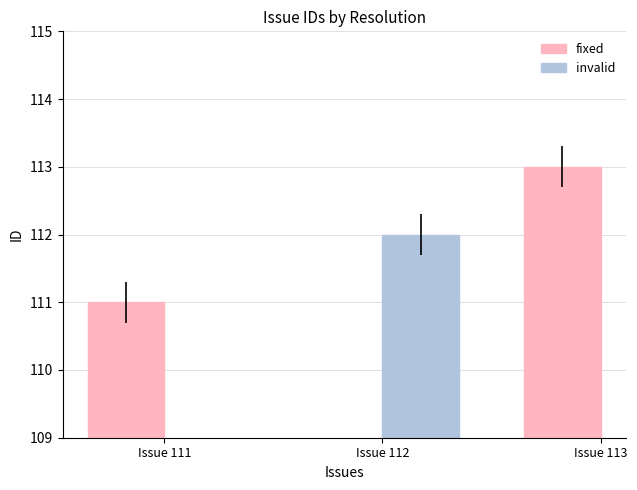

How many values are between 111 and 113?

2